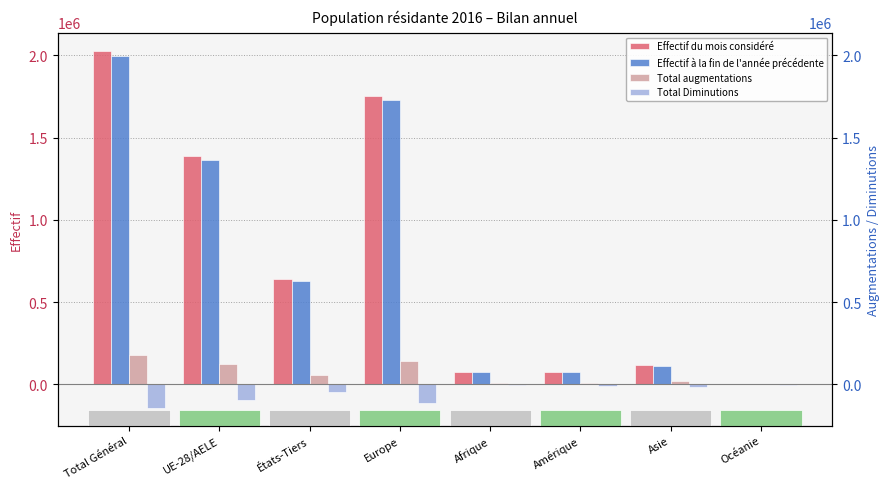

The value of Total Diminutions at Océanie is -612. True or false?

True